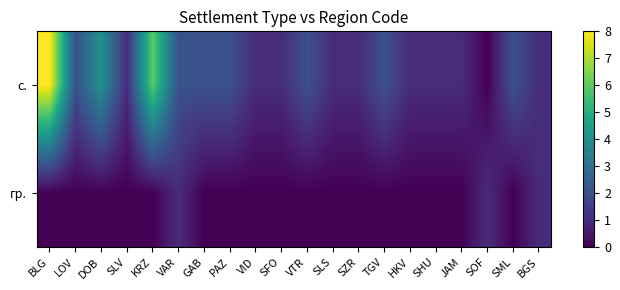

Which series has the largest range (max minus min)?

с.